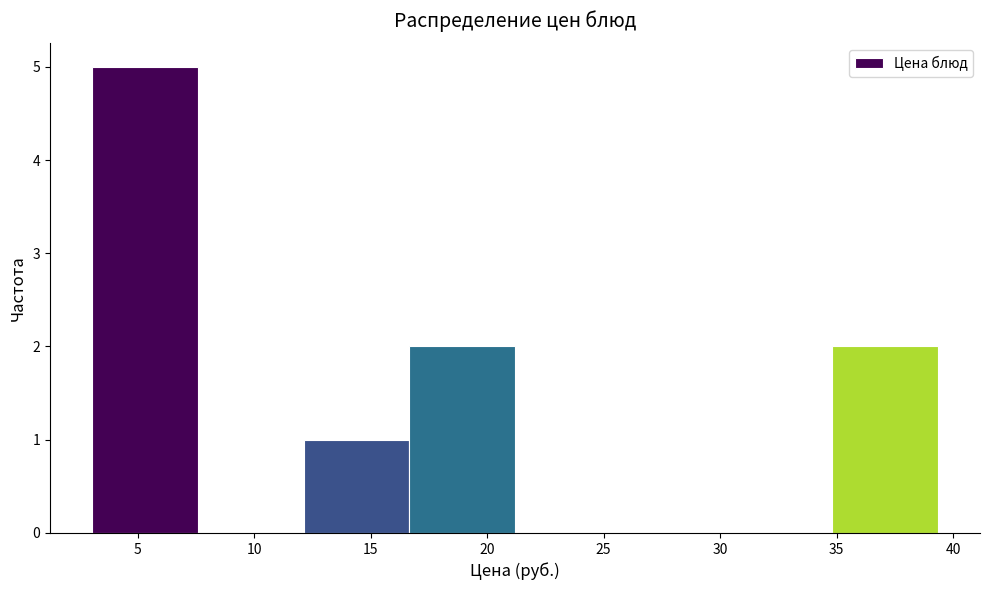

Over which range of the x-axis is the bar tallest?

3.0 to 7.5